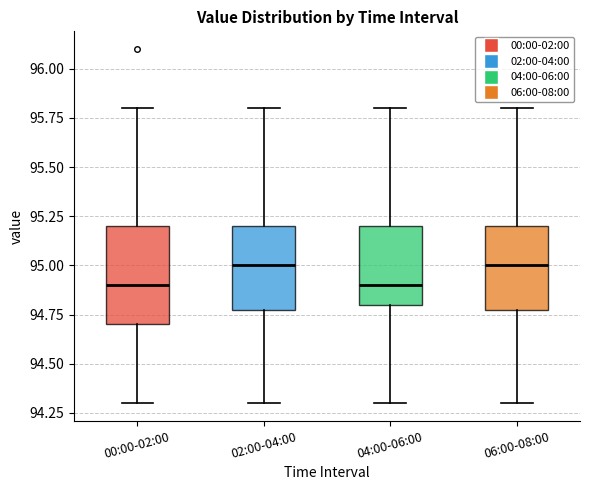

Reading left to right, transcribe this box plot: for each box, give where its median line is, the range the box spans, and where its two whiskers end, as read against the y-axis. The values are not printed on the chart, so give them approximately, as read against the axis.

00:00-02:00: median 94.9, box 94.7 to 95.2, whiskers 94.3 to 95.8
02:00-04:00: median 95.0, box 94.8 to 95.2, whiskers 94.3 to 95.8
04:00-06:00: median 94.9, box 94.8 to 95.2, whiskers 94.3 to 95.8
06:00-08:00: median 95.0, box 94.8 to 95.2, whiskers 94.3 to 95.8